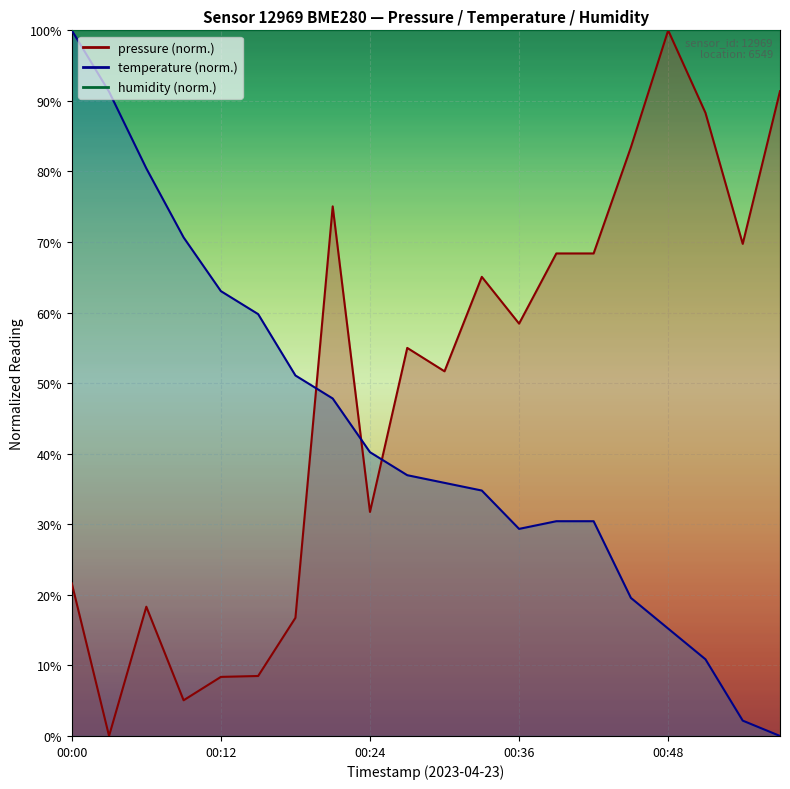

At which category is the sum across all series the highest?

00:21